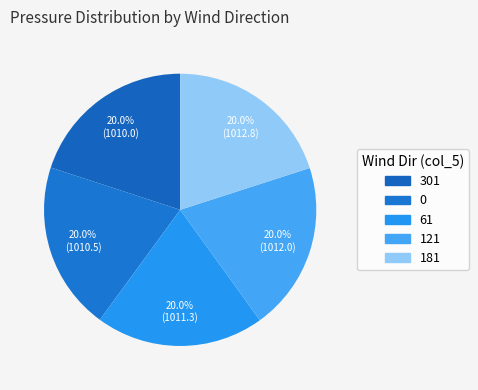

Is there a majority slice in this chart?

No